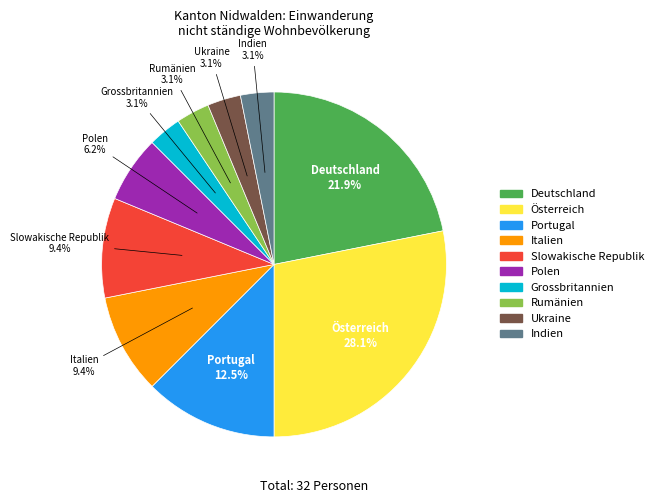

To the nearest percent, what is the difference between the largest and smallest slice percentages?

25%